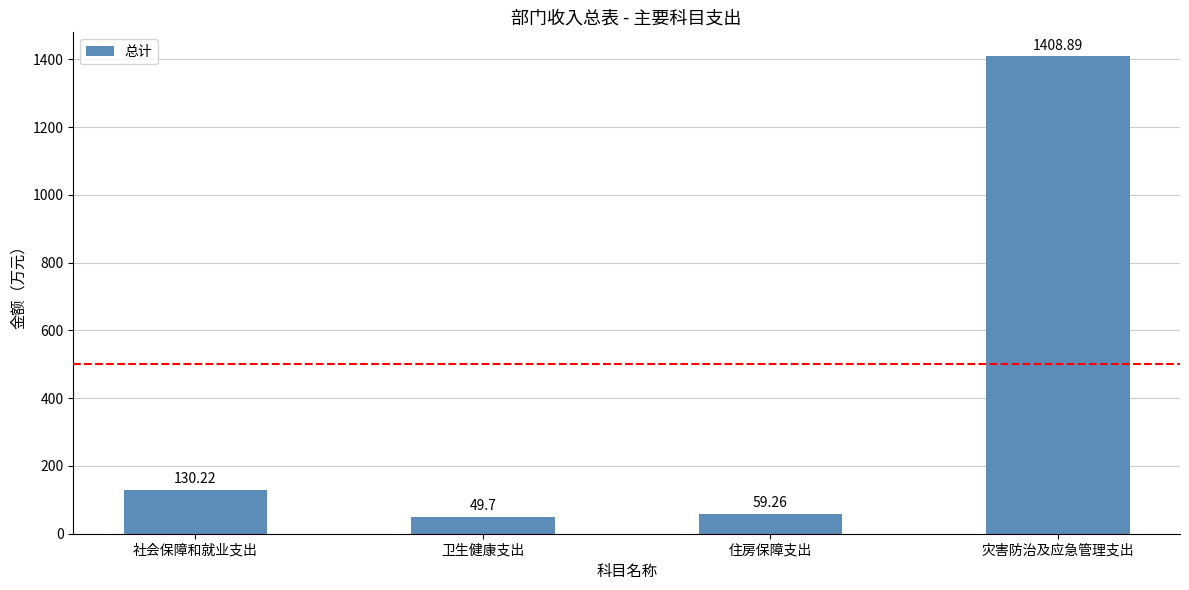

What is the change in value from 社会保障和就业支出 to 住房保障支出?

-71.0